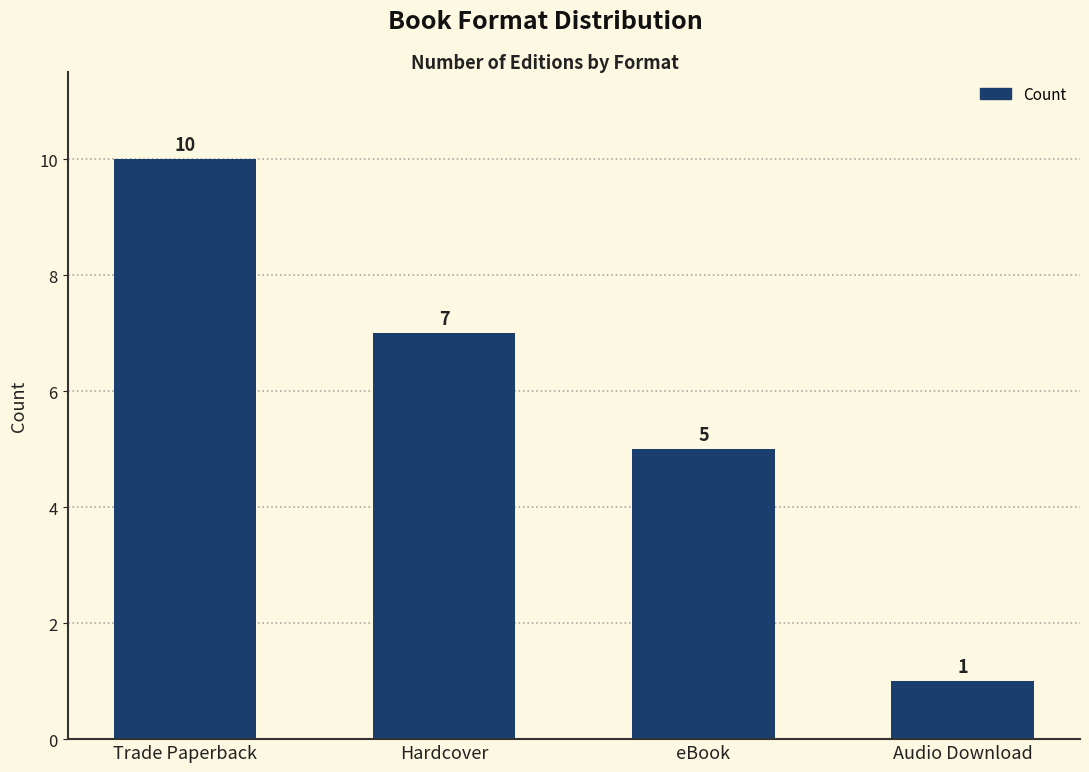

Count the number of data series in this chart.

1